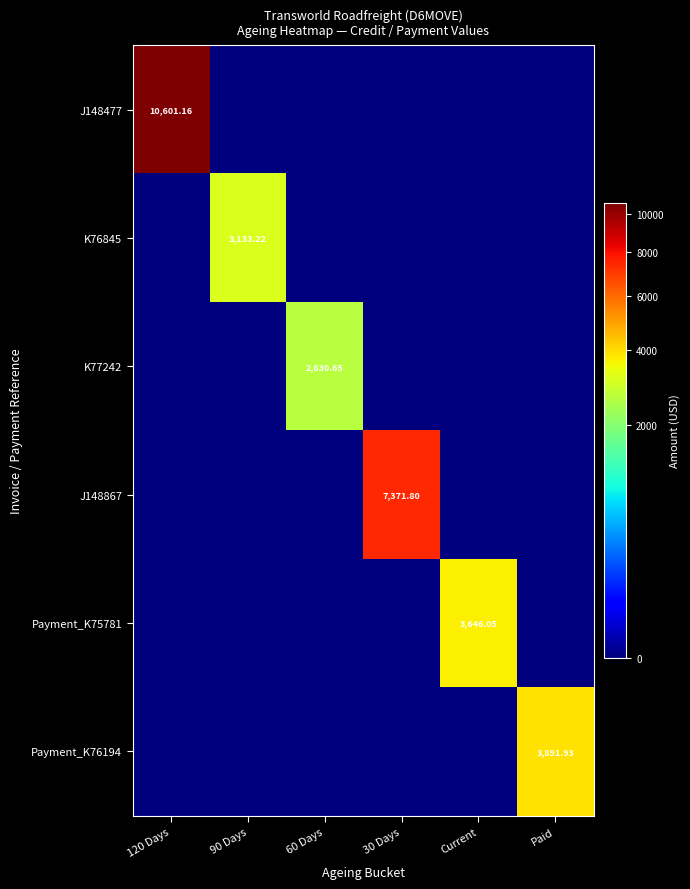

At which category is the sum across all series the highest?

120 Days